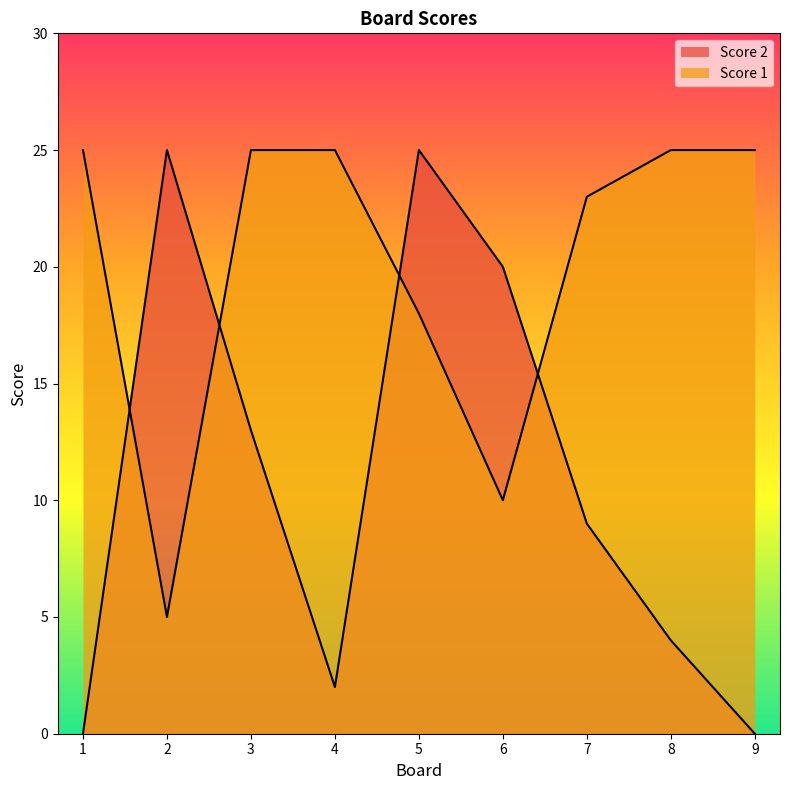

Reading left to right, extract all data points from this chart.

Score 1: 25	5	25	25	18	10	23	25	25
Score 2: 0	25	13	2	25	20	9	4	0